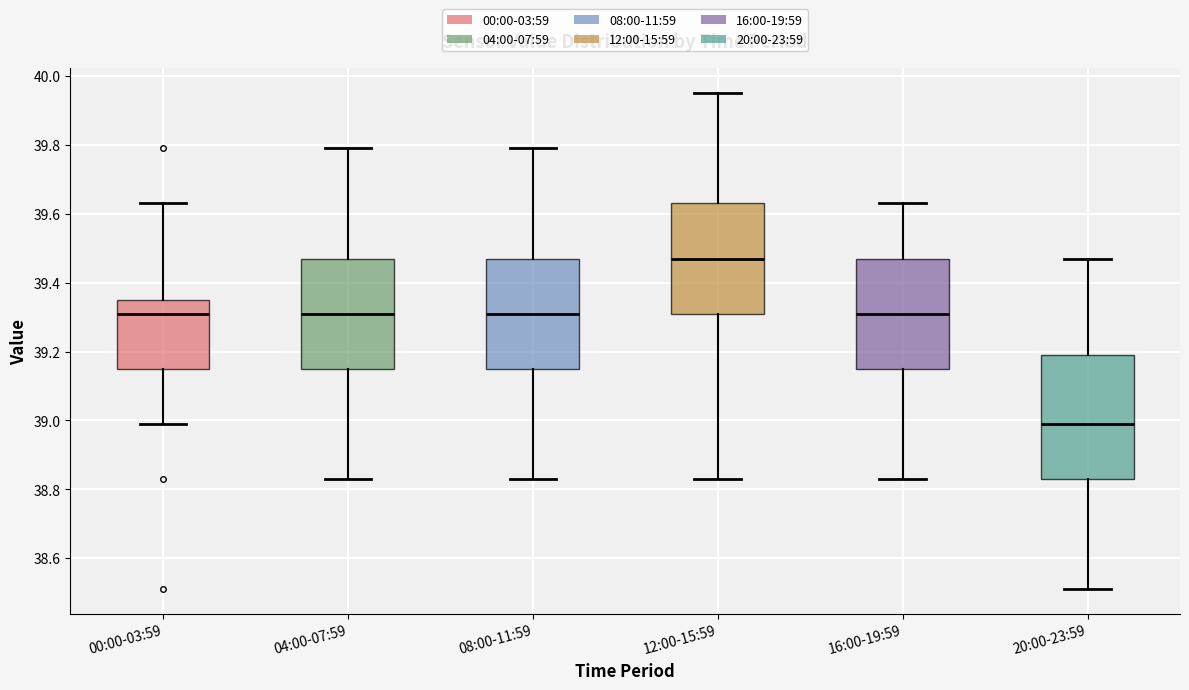

Where does the median line of the box for 08:00-11:59 sit on the y-axis? The values are not printed on the chart, so give them approximately, as read against the axis.

39.32